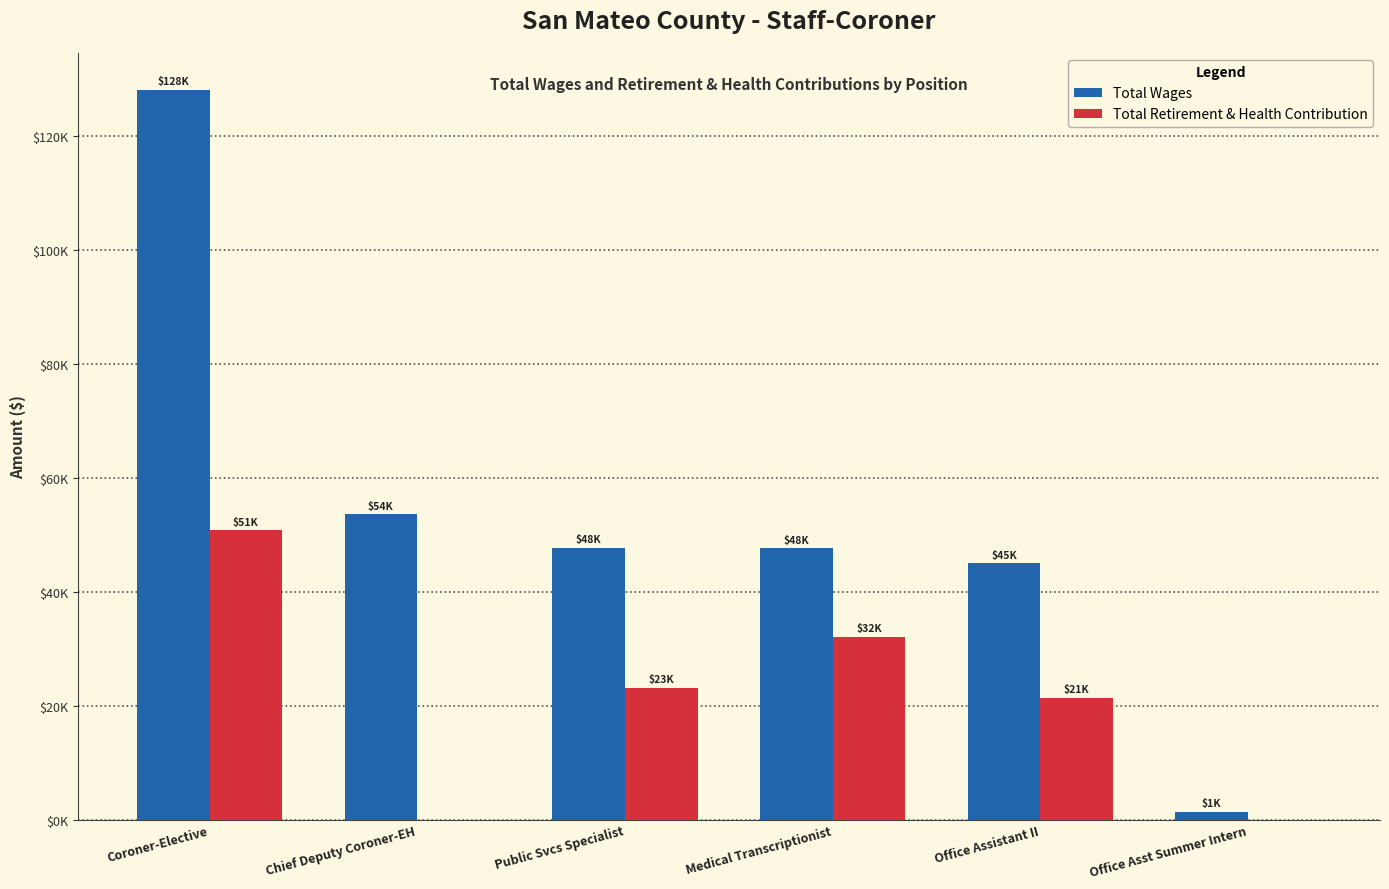

What is the label of the 5th bar from the left?

Office Assistant II